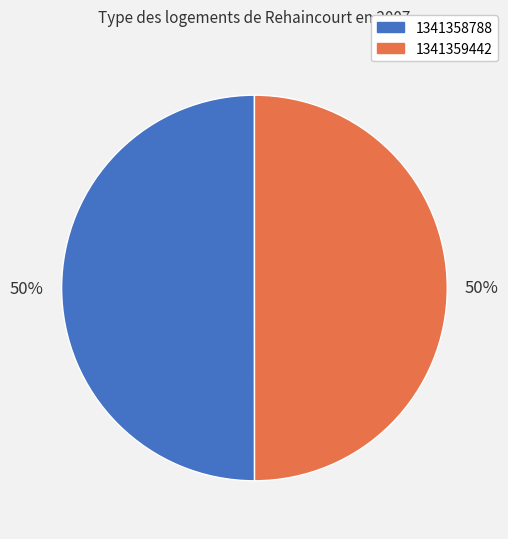

To the nearest percent, what is the average slice percentage?

50%